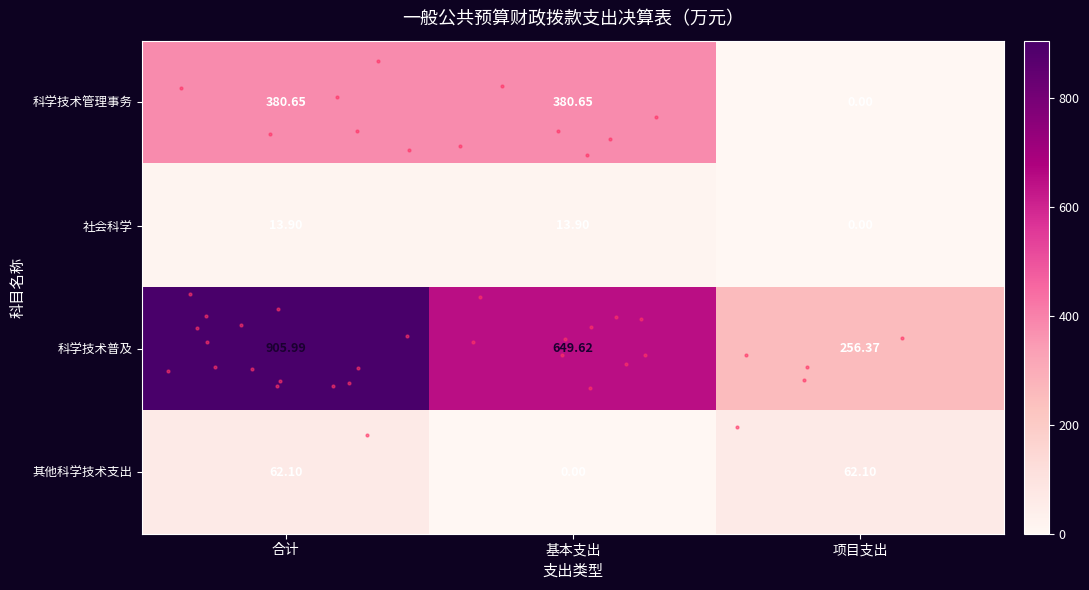

At 基本支出, list the series in order from smallest to largest.

其他科学技术支出, 社会科学, 科学技术管理事务, 科学技术普及